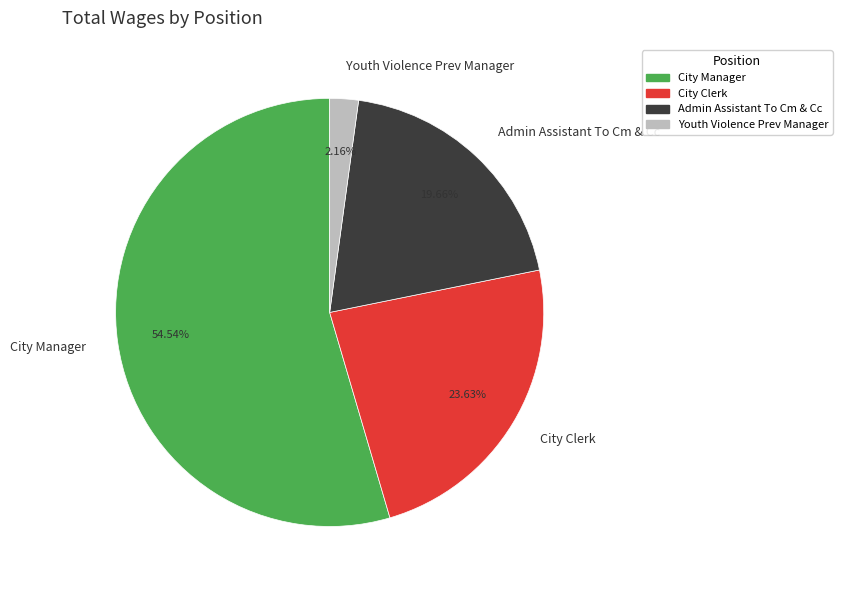

To the nearest percent, what percentage of the pie is City Clerk?

24%